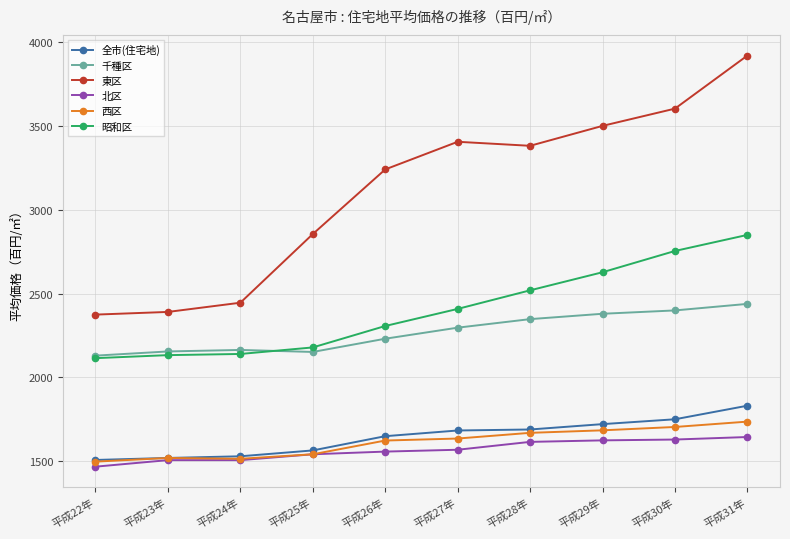

Is it true that 東区 equals 5199 at 平成26年?

False